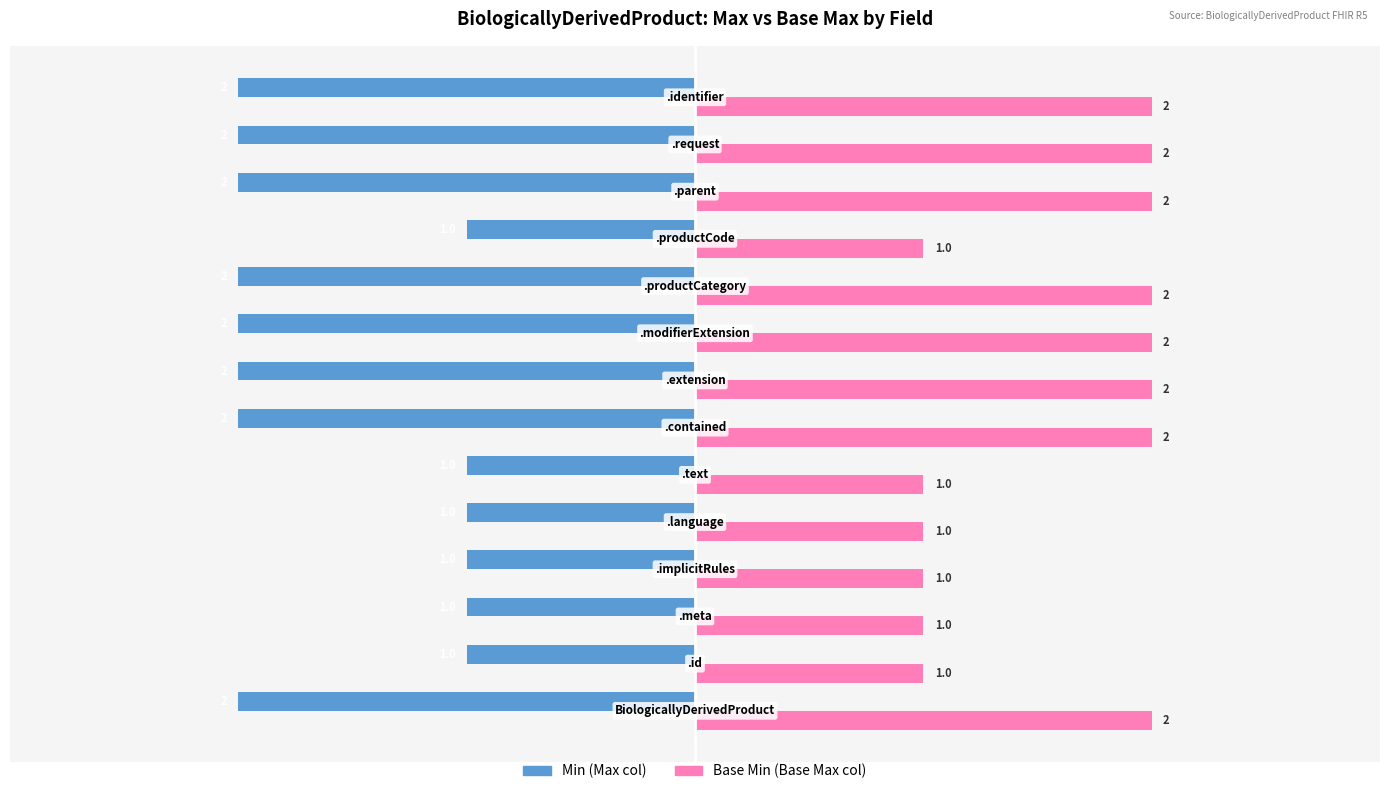

How many categories are shown in the chart?

14